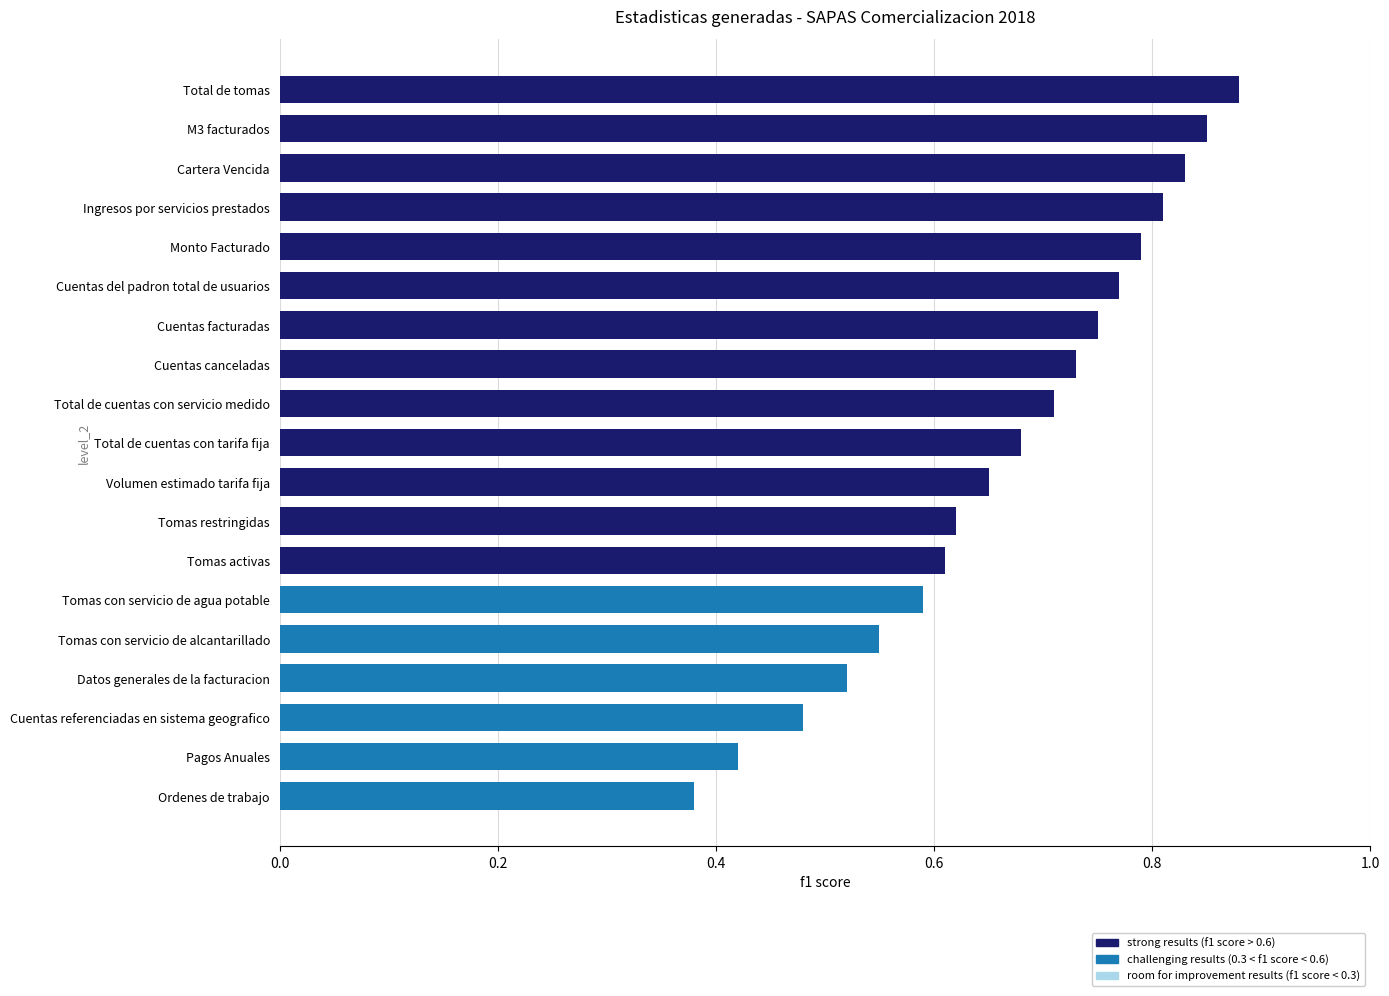

True or false: the data shows 0.2 at Tomas con servicio de agua potable.

False